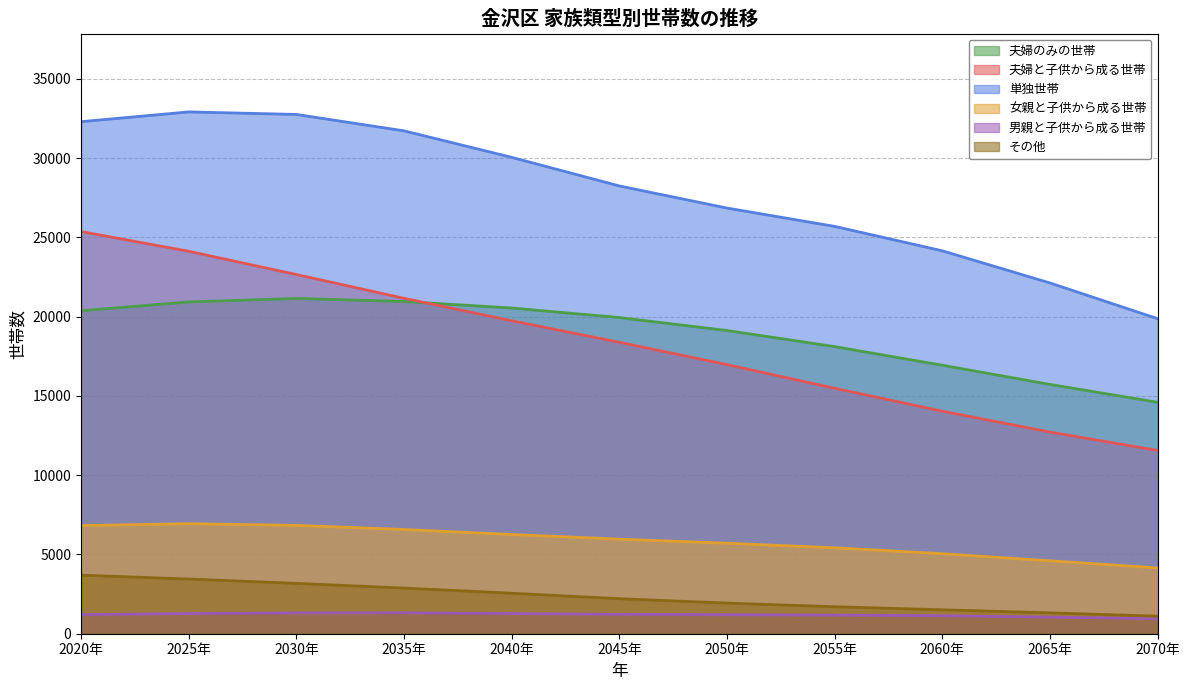

At how many categories does at least one series exceed 3964?

11